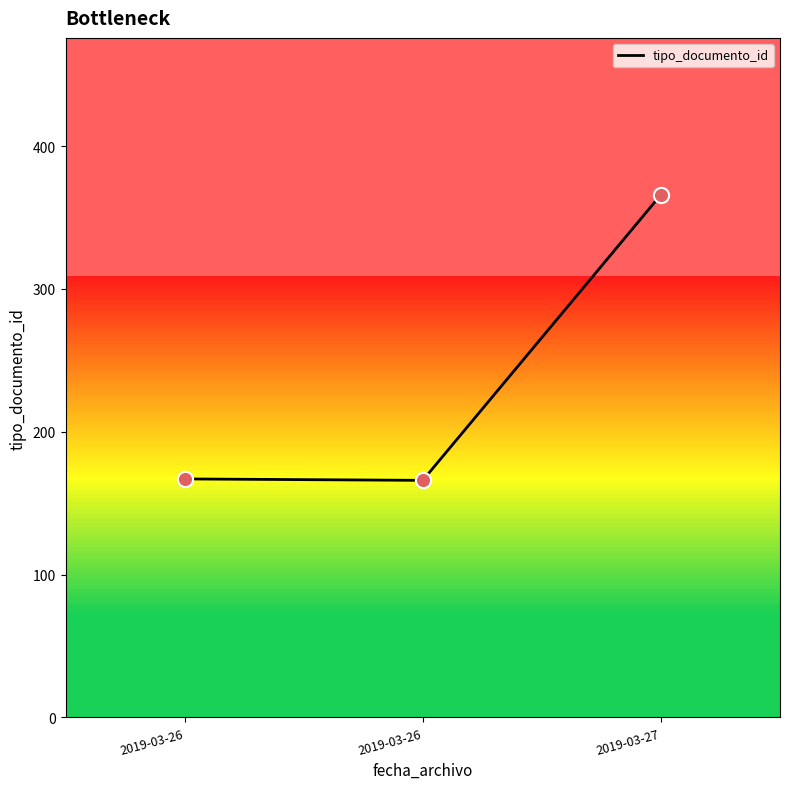

Approximately how many times larger is the value at 2019-03-27 compared to 2019-03-26?

2.2